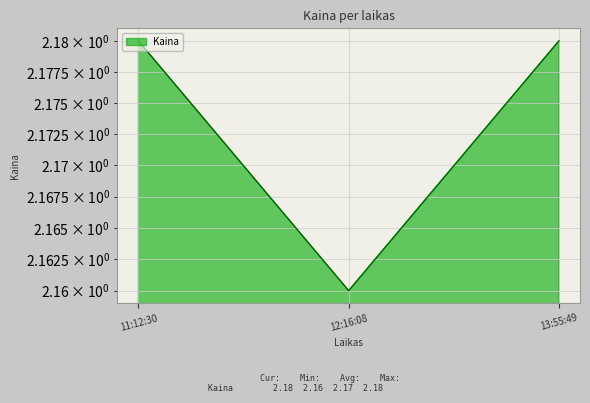

What is the maximum value shown in the chart?

2.2